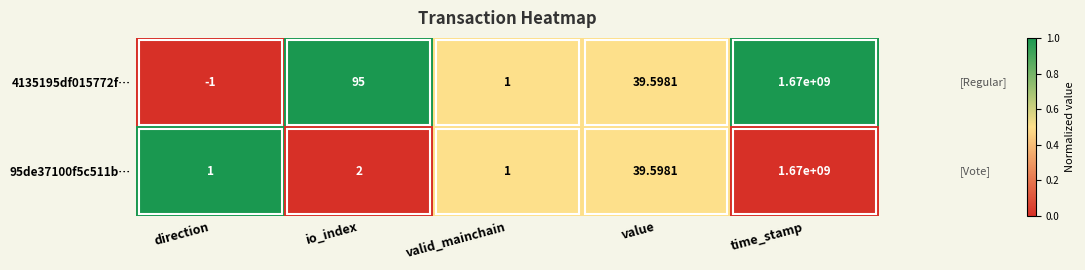

Rank the categories by 4135195df015772f… value from lowest to highest.

direction, valid_mainchain, value, io_index, time_stamp